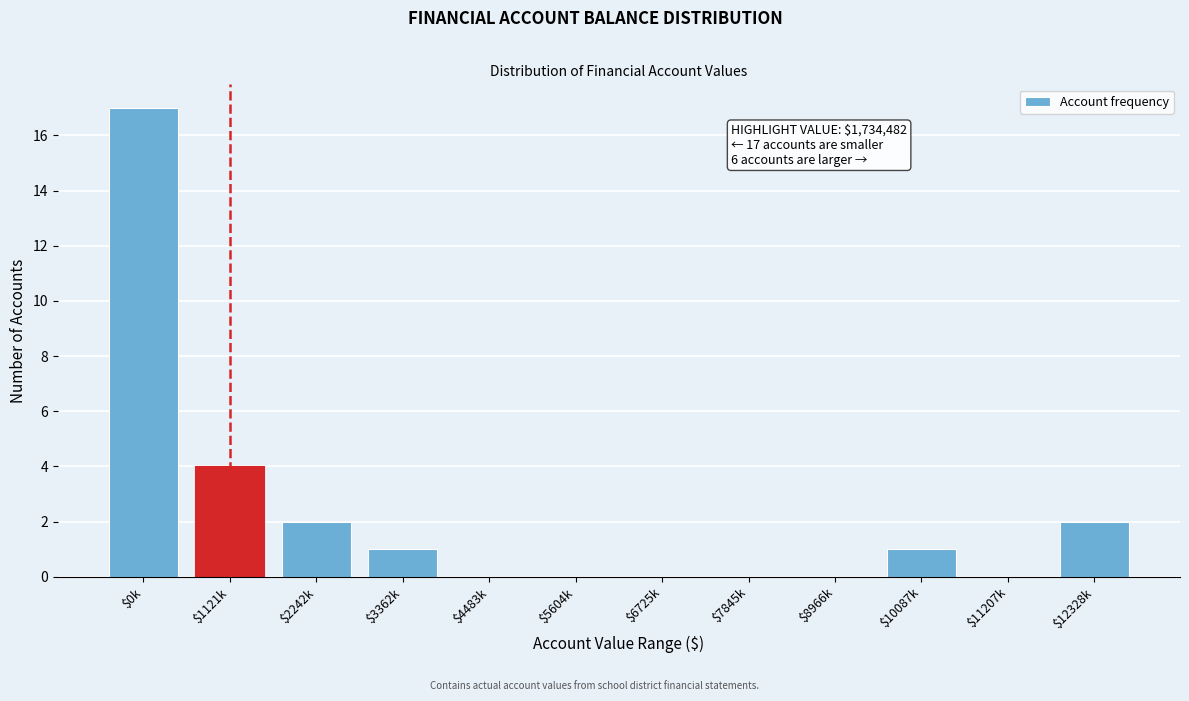

Where is the data nearest to the value 8?

$1121k